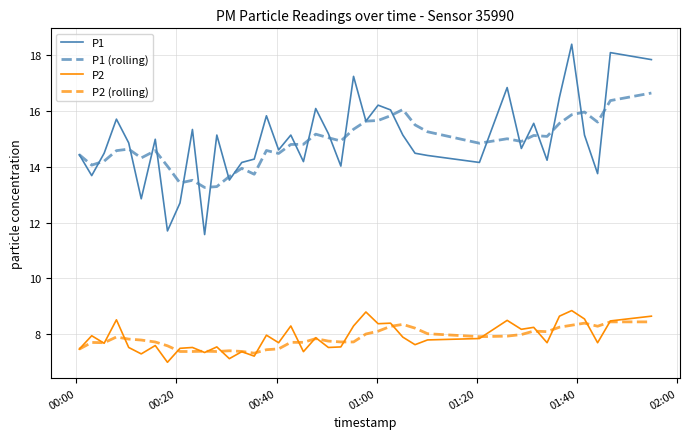

Which series has the largest range (max minus min)?

P1